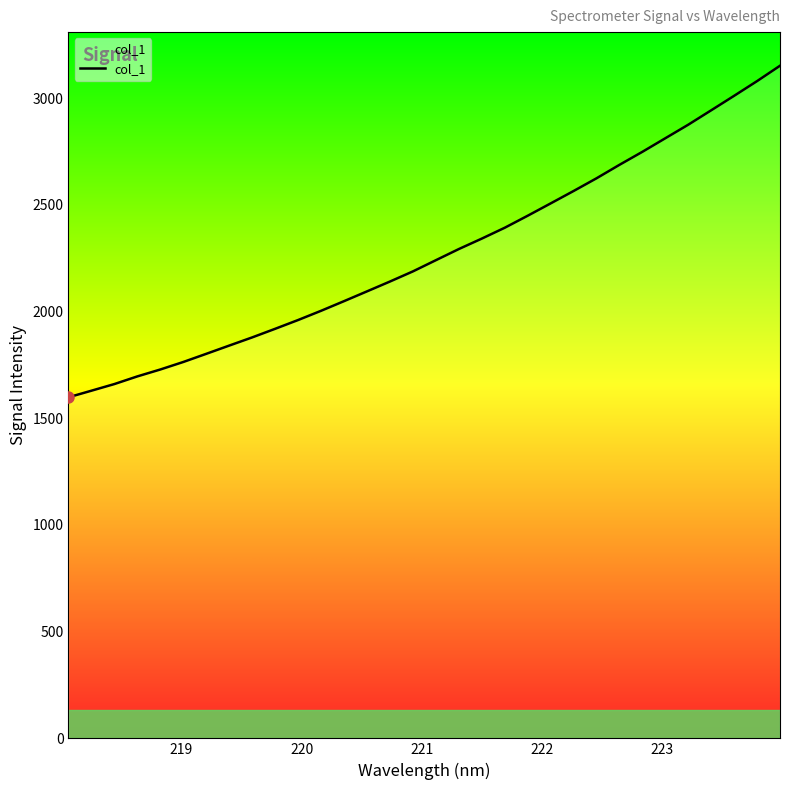

What is the difference between the maximum and minimum values?

1553.7